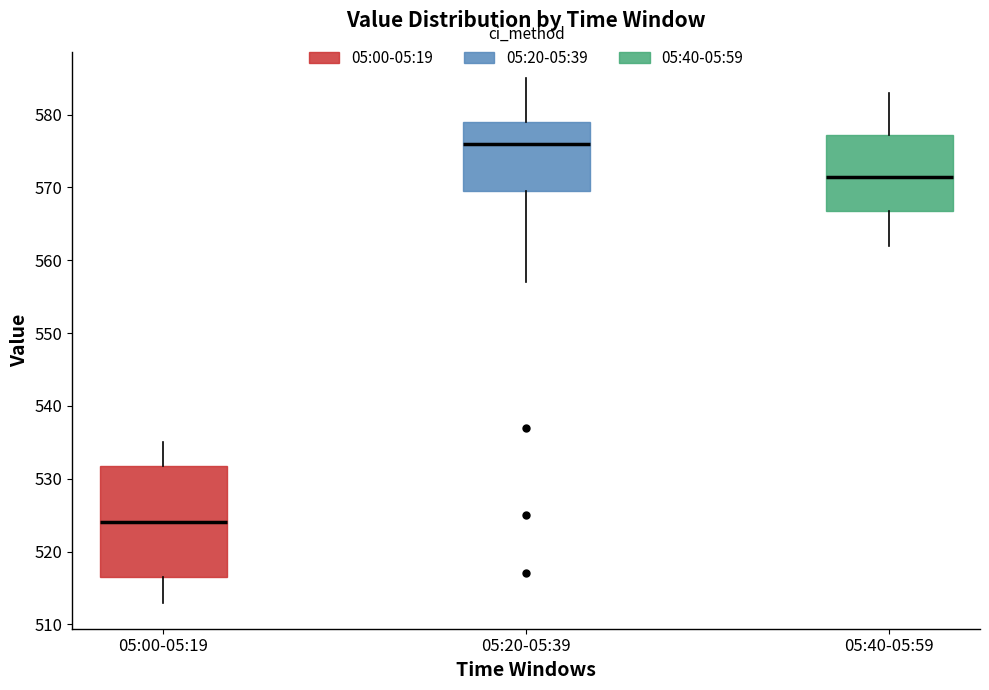

Reading left to right, transcribe this box plot: for each box, give where its median line is, the range the box spans, and where its two whiskers end, as read against the y-axis. The values are not printed on the chart, so give them approximately, as read against the axis.

05:00-05:19: median 524, box 517 to 532, whiskers 513 to 535
05:20-05:39: median 576, box 570 to 579, whiskers 557 to 585
05:40-05:59: median 572, box 567 to 577, whiskers 562 to 583